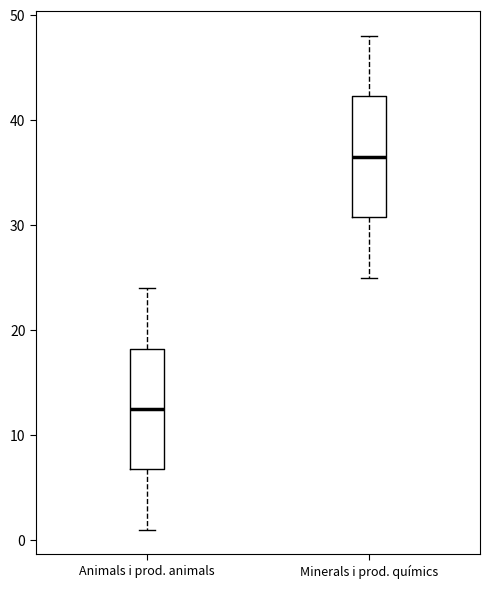

Reading left to right, read every box against the y-axis: the position of its median line, the range the box covers, and the ends of its whiskers. The values are not printed on the chart, so give them approximately, as read against the axis.

Animals i prod. animals: median 13, box 7 to 18, whiskers 1 to 24
Minerals i prod. químics: median 37, box 31 to 42, whiskers 25 to 48